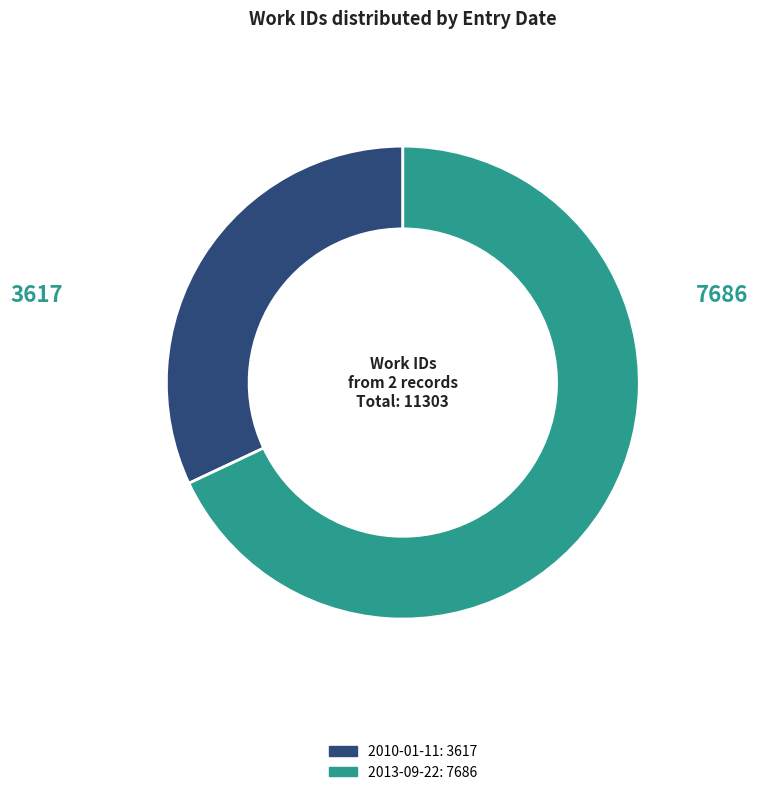

What is the smallest slice in the pie chart?

2010-01-11